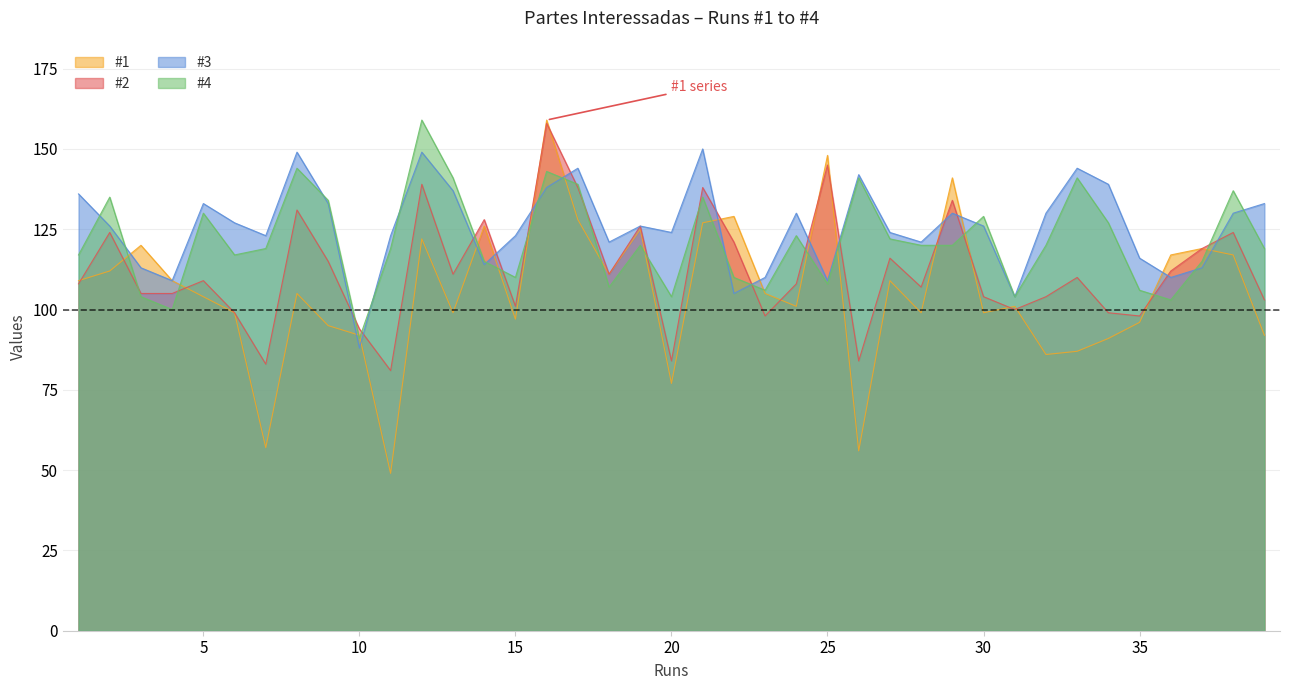

At which label does #1 reach its peak?

16